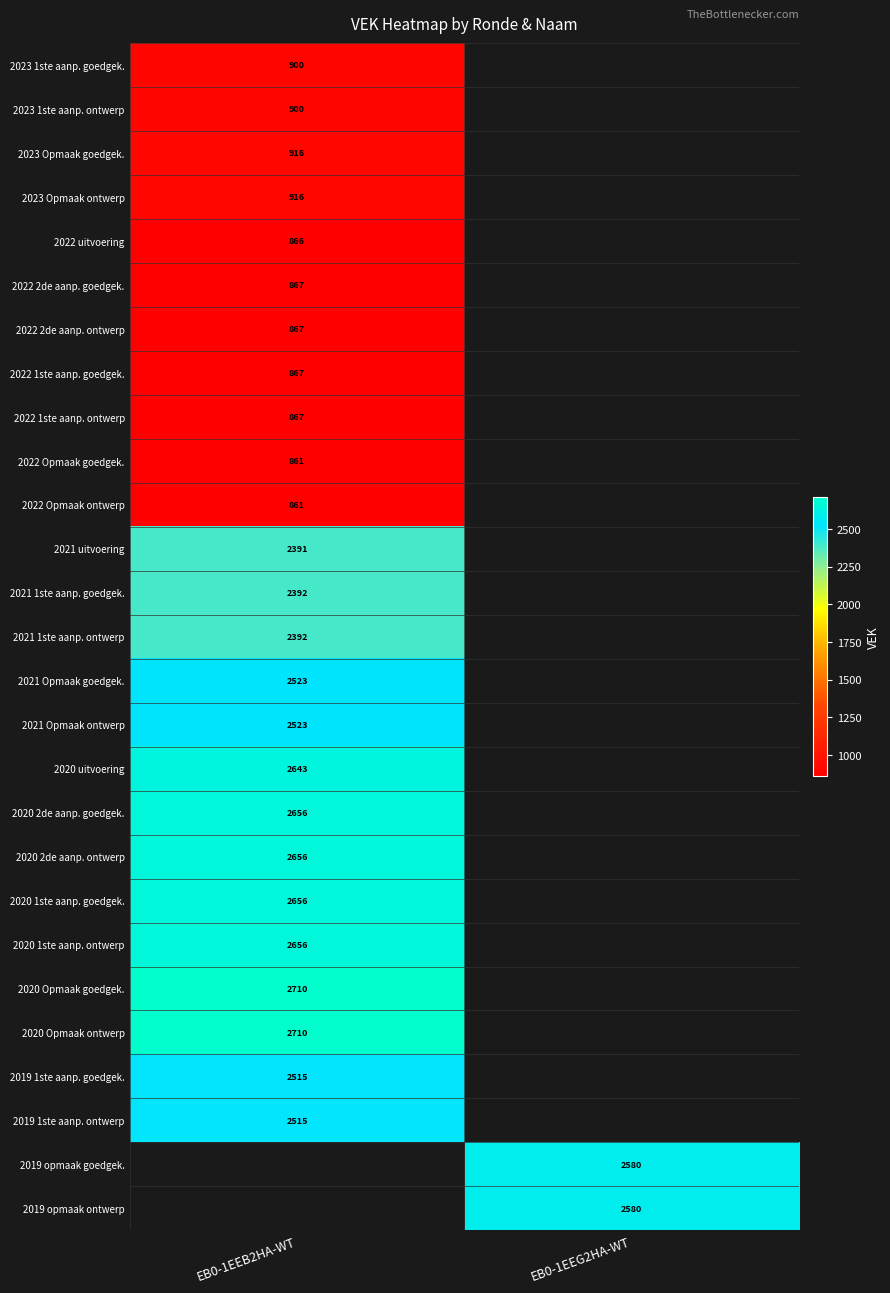

Is the value of 2022 Opmaak ontwerp at EB0-1EEB2HA-WT greater than the value of 2019 opmaak goedgek. at EB0-1EEG2HA-WT?

No